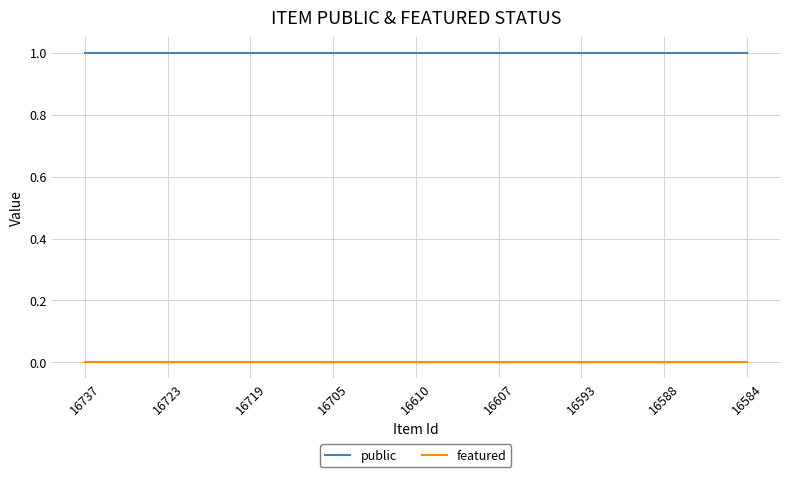

True or false: featured and public cross at least once.

False